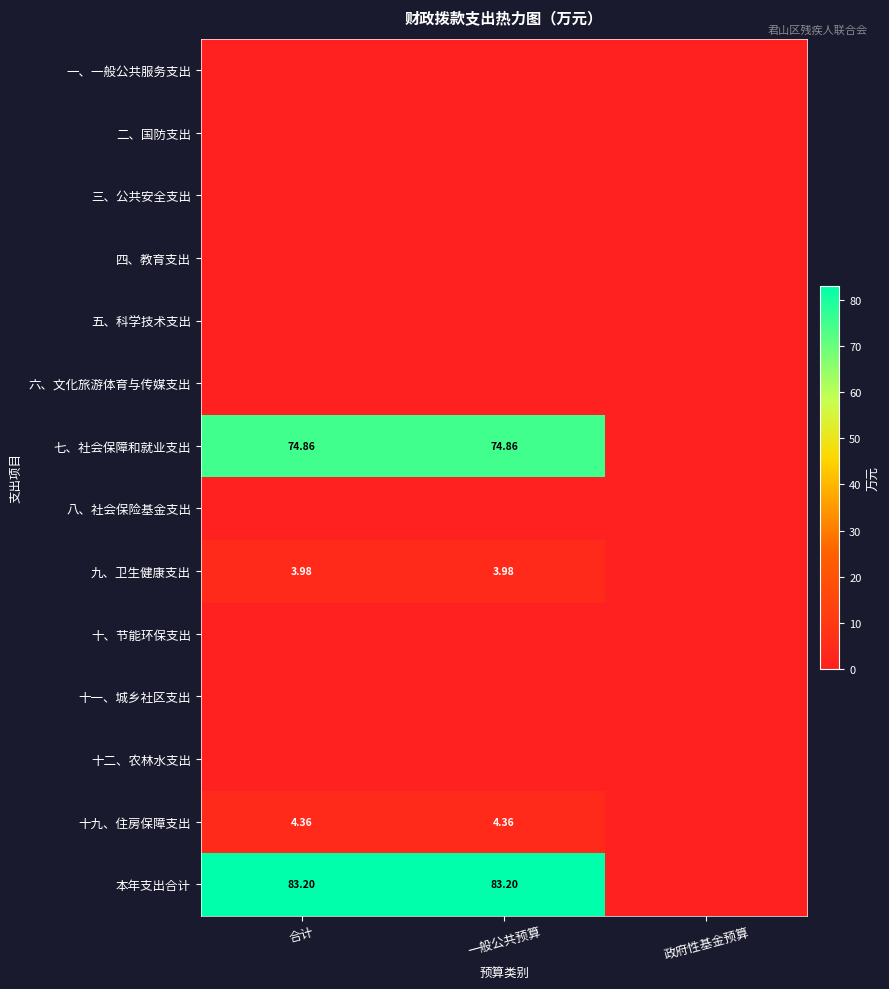

What is the total value across all series at 一般公共预算?

166.4